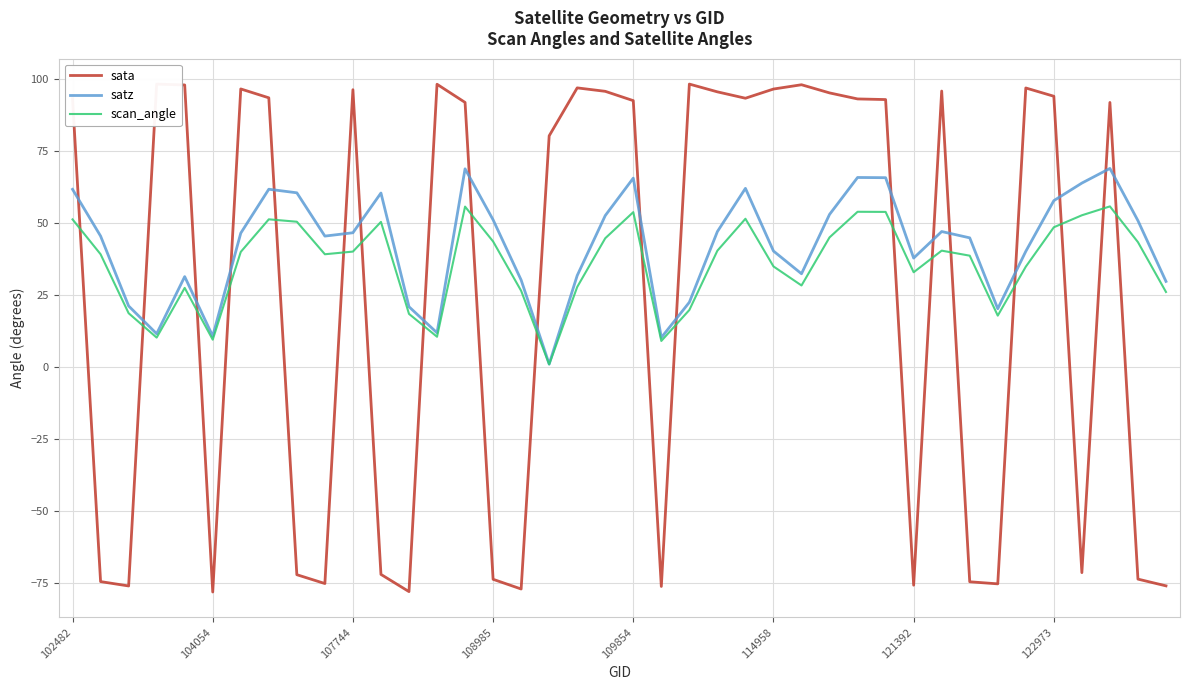

After their last crossing, which series has the higher values: sata or scan_angle?

scan_angle